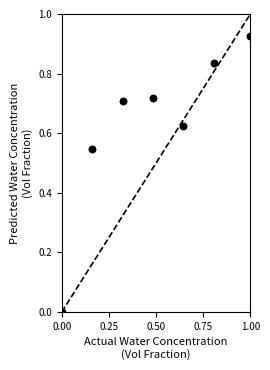

What is the range of X values (max minus min)?

1.0